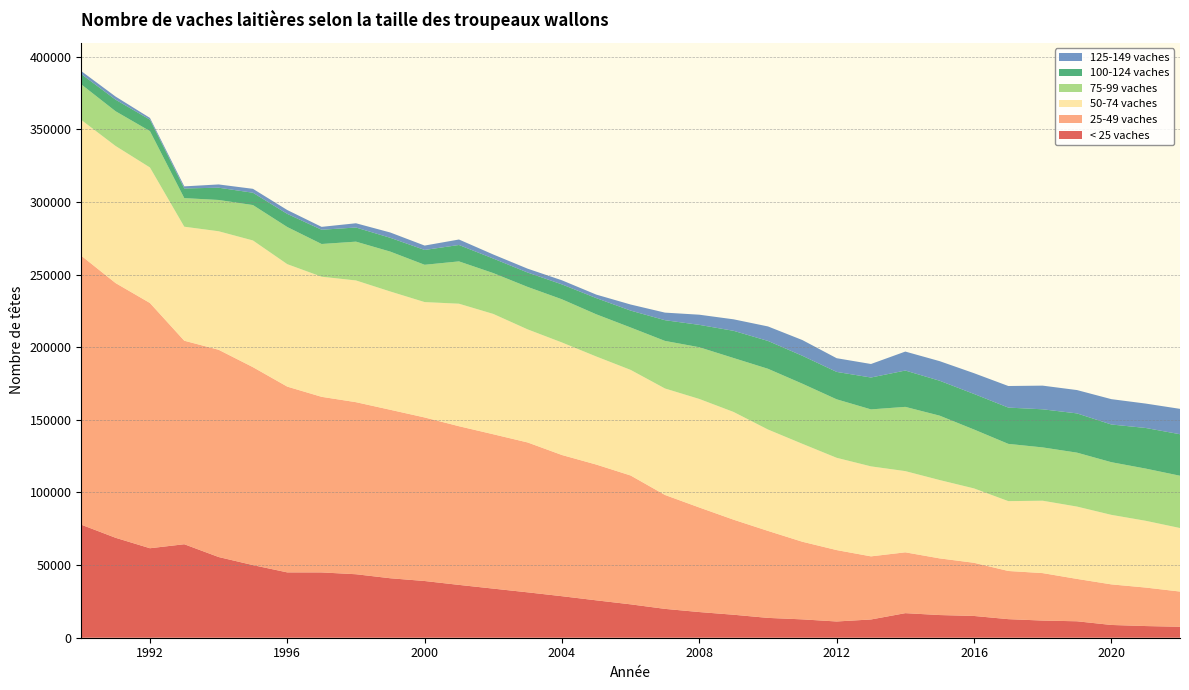

Reading right to left, extract all data points from this chart.

< 25 vaches: 2022=7538	2021=8032	2020=8784	2019=11318	2018=11807	2017=12781	2016=14981	2015=15612	2014=16910	2013=12564	2012=11179	2011=12637	2010=13651	2009=15817	2008=17674	2007=19860	2006=22986	2005=25737	2004=28582	2003=31249	2002=33803	2001=36370	2000=39045	1999=40941	1998=43708	1997=44955	1996=44974	1995=49995	1994=55560	1993=64362	1992=61604	1991=68791	1990=77819
25-49 vaches: 2022=24244	2021=26507	2020=27945	2019=29172	2018=32681	2017=33169	2016=36606	2015=39011	2014=41883	2013=43450	2012=49160	2011=53453	2010=59887	2009=65435	2008=71990	2007=78439	2006=88700	2005=93477	2004=97204	2003=103187	2002=106271	2001=109244	2000=112599	1999=115986	1998=118455	1997=120892	1996=127898	1995=136273	1994=142690	1993=140115	1992=168831	1991=175367	1990=185180
50-74 vaches: 2022=43741	2021=45964	2020=47866	2019=49797	2018=49831	2017=48089	2016=51212	2015=53930	2014=55911	2013=61958	2012=63534	2011=67424	2010=69804	2009=74160	2008=74719	2007=73299	2006=72707	2005=74392	2004=77473	2003=77851	2002=82841	2001=84343	2000=79432	1999=81438	1998=83813	1997=82688	1996=84309	1995=87224	1994=81592	1993=78493	1992=93311	1991=94371	1990=93478
75-99 vaches: 2022=35990	2021=35941	2020=36253	2019=37132	2018=36700	2017=39416	2016=40550	2015=44329	2014=44228	2013=39222	2012=40262	2011=41384	2010=41813	2009=37135	2008=35602	2007=32748	2006=29189	2005=29046	2004=29724	2003=29226	2002=28112	2001=29131	2000=25681	1999=27455	1998=26703	1997=22528	1996=25562	1995=24375	1994=21538	1993=19682	1992=25036	1991=23910	1990=24468
100-124 vaches: 2022=28581	2021=27966	2020=25951	2019=27013	2018=26241	2017=24975	2016=24487	2015=24041	2014=25011	2013=21946	2012=18862	2011=19228	2010=19168	2009=18737	2008=15400	2007=14260	2006=11626	2005=11157	2004=10264	2003=9904	2002=10014	2001=11296	2000=10204	1999=9507	1998=9736	1997=9812	1996=9042	1995=8486	1994=8435	1993=6656	1992=7887	1991=7973	1990=7104
125-149 vaches: 2022=17475	2021=16796	2020=17453	2019=16070	2018=16292	2017=14865	2016=14289	2015=13480	2014=13066	2013=9312	2012=9442	2011=10827	2010=9984	2009=7918	2008=7003	2007=5212	2006=4187	2005=2409	2004=2815	2003=2658	2002=2792	2001=3773	2000=3021	1999=3653	1998=2925	1997=1989	1996=2664	1995=2691	1994=2252	1993=1430	1992=1197	1991=2146	1990=2041